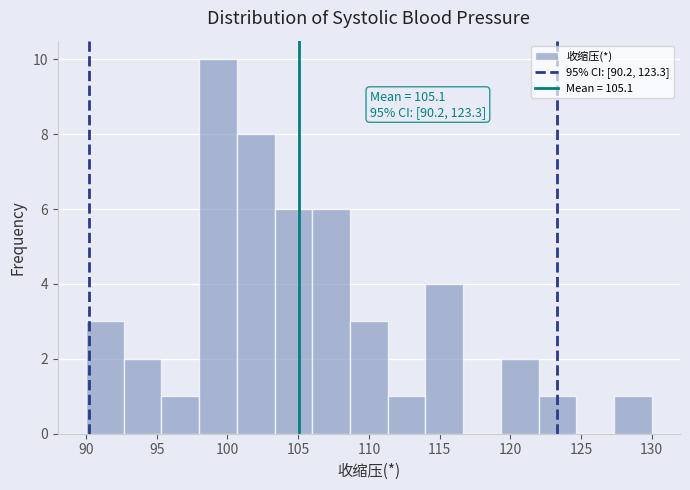

Which range on the x-axis has the tallest bar?

98.0 to 100.5